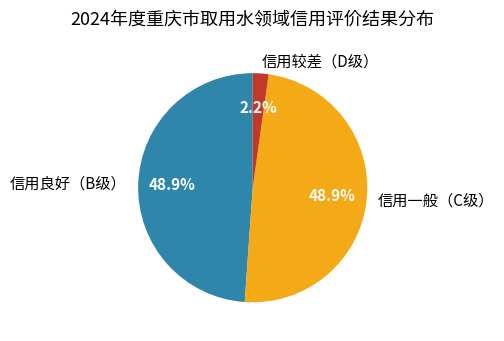

To the nearest percent, what is the combined percentage of 信用较差（D级） and 信用一般（C级）?

51%